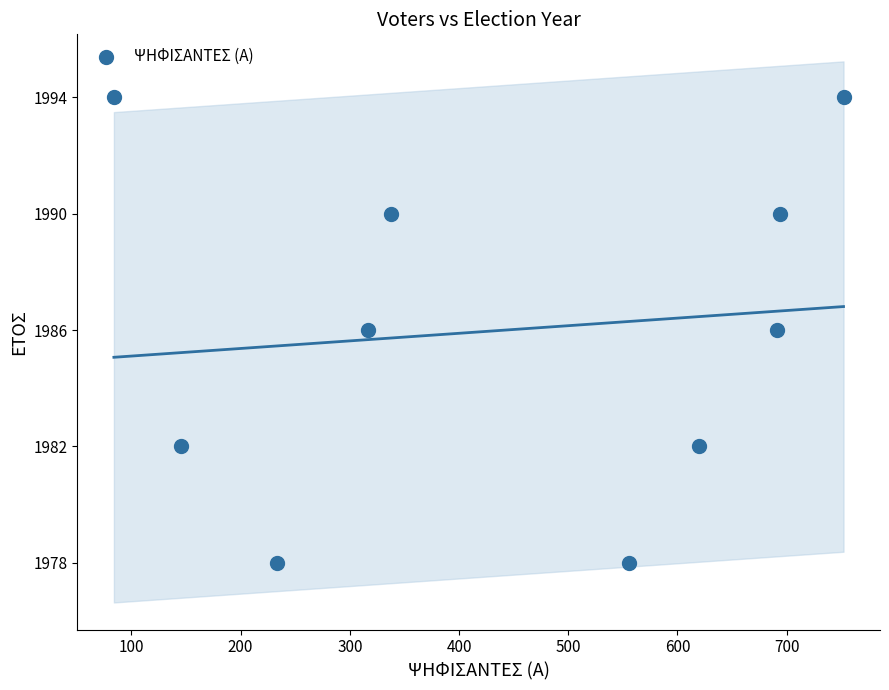

What is the range of X values (max minus min)?

668